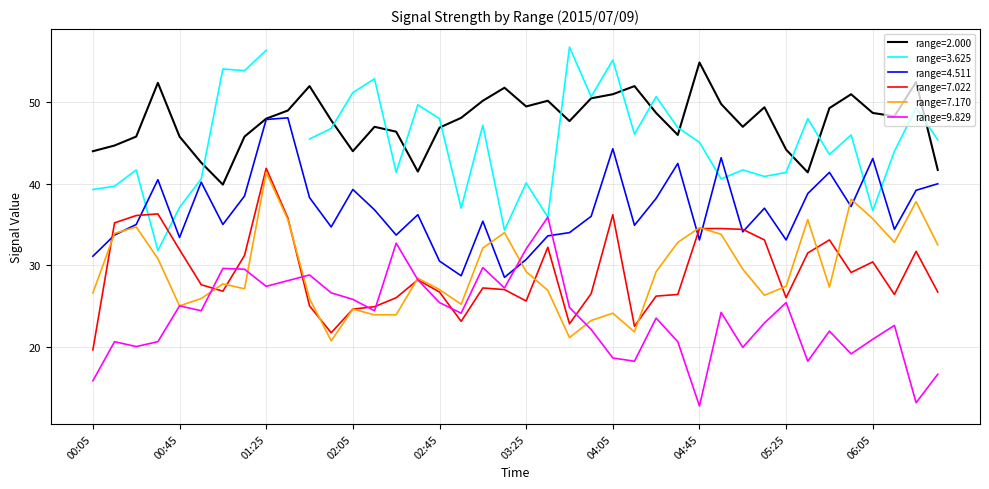

How many values in the 9.829 series are below 24?

19